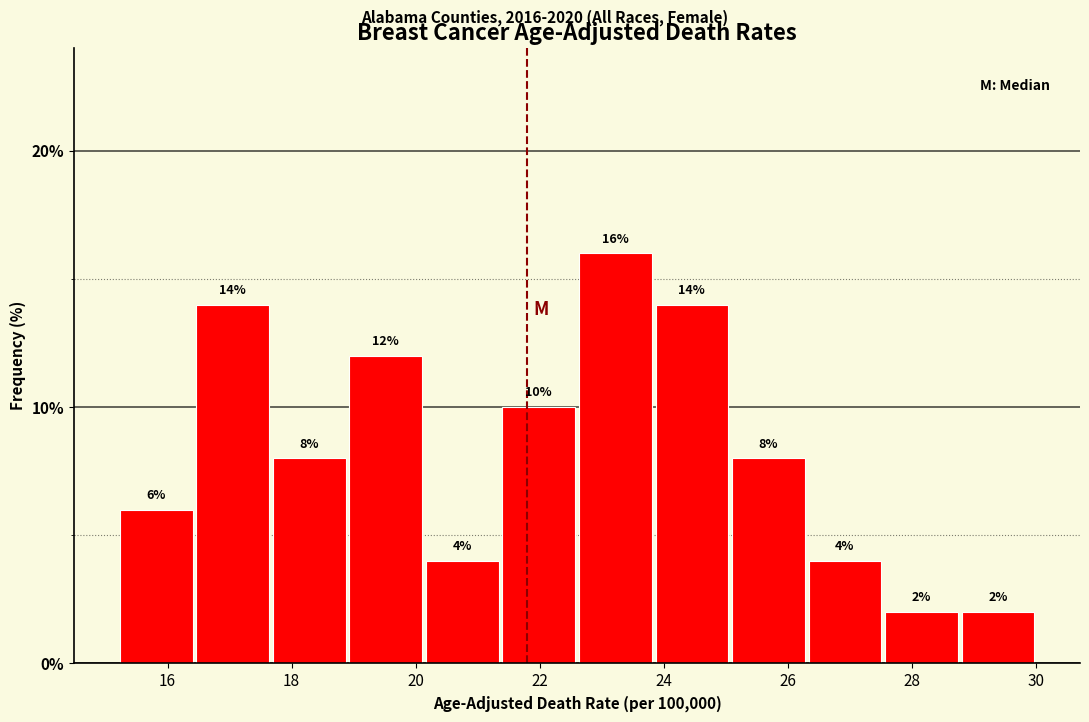

Reading left to right, transcribe this chart: for each bar, give the range it covers on the x-axis and its height. The bar edges are not printed on the chart, so give them approximately, as read against the axis.

15.2 to 16.4: 6
16.4 to 17.6: 14
17.6 to 19.0: 8
19.0 to 20.2: 12
20.2 to 21.4: 4
21.4 to 22.6: 10
22.6 to 23.8: 16
23.8 to 25.0: 14
25.0 to 26.4: 8
26.4 to 27.6: 4
27.6 to 28.8: 2
28.8 to 30.0: 2